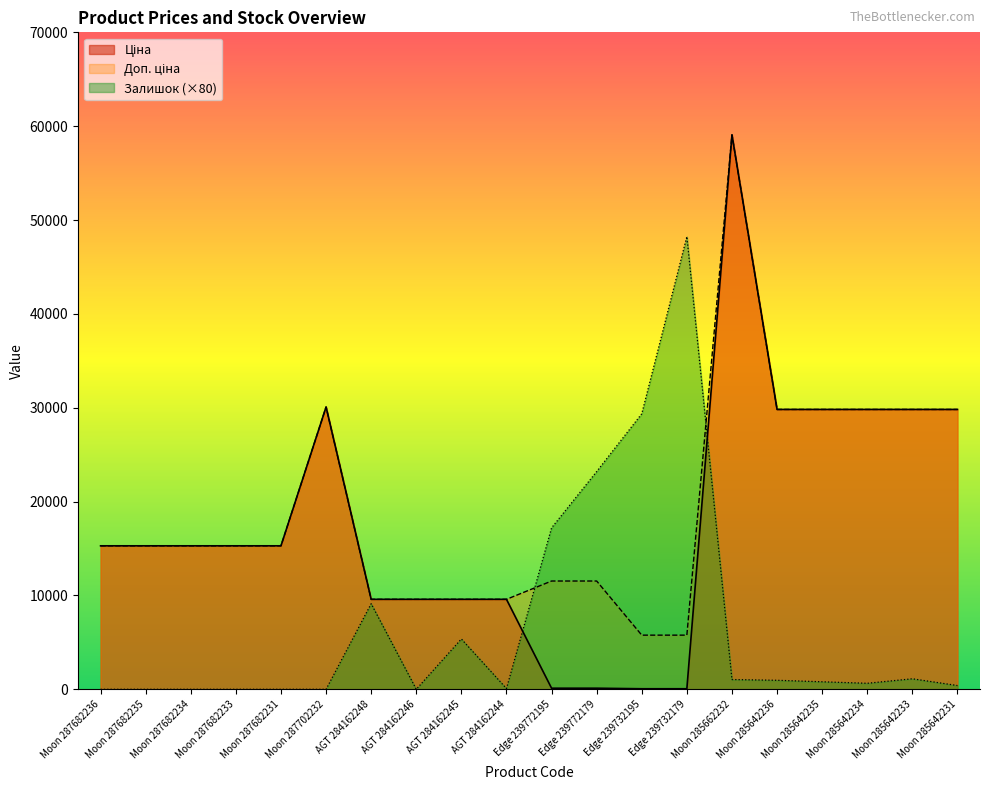

Which has a higher value, Moon 285642233 or Moon 285642235?

Moon 285642233